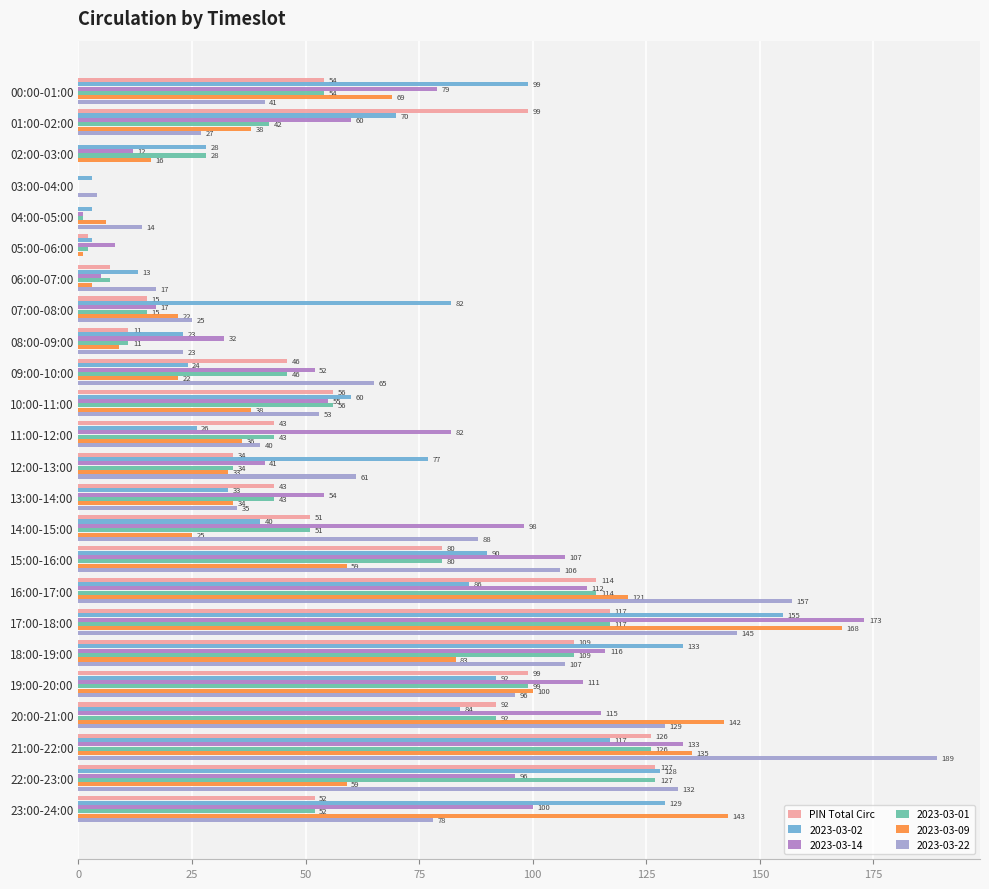

Where is 2023-03-09 nearest to the value 84?

18:00-19:00